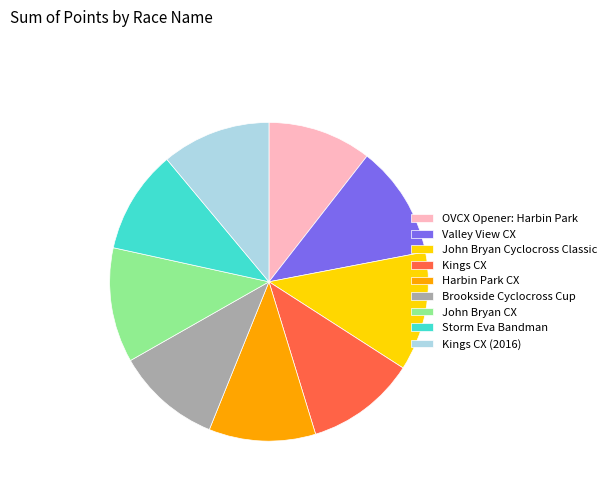

The Storm Eva Bandman slice represents 11% of the pie. True or false?

True